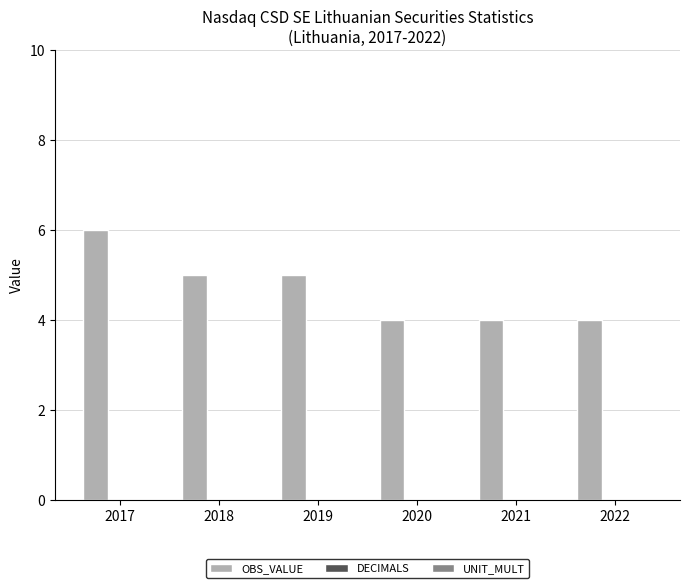

Reading left to right, what are all the values shown in this chart?

6	5	5	4	4	4